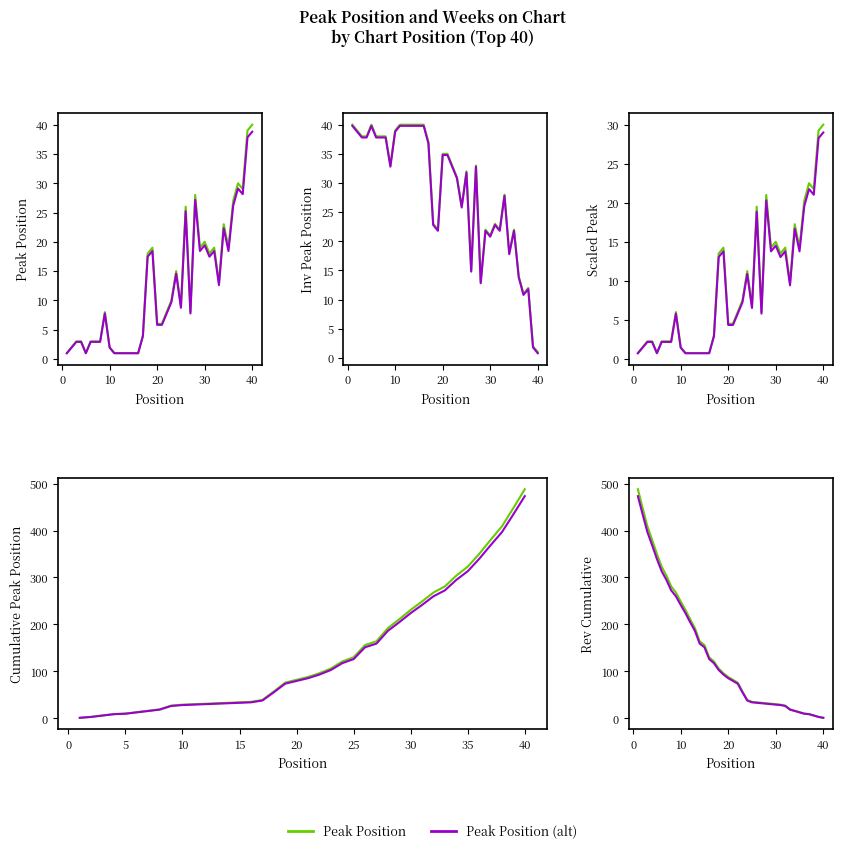

Rank the categories by value from lowest to highest.

1, 5, 11, 12, 13, 14, 15, 16, 2, 10, 3, 4, 6, 7, 8, 17, 20, 21, 9, 22, 27, 25, 23, 33, 24, 18, 31, 19, 29, 32, 35, 30, 34, 26, 36, 28, 38, 37, 39, 40